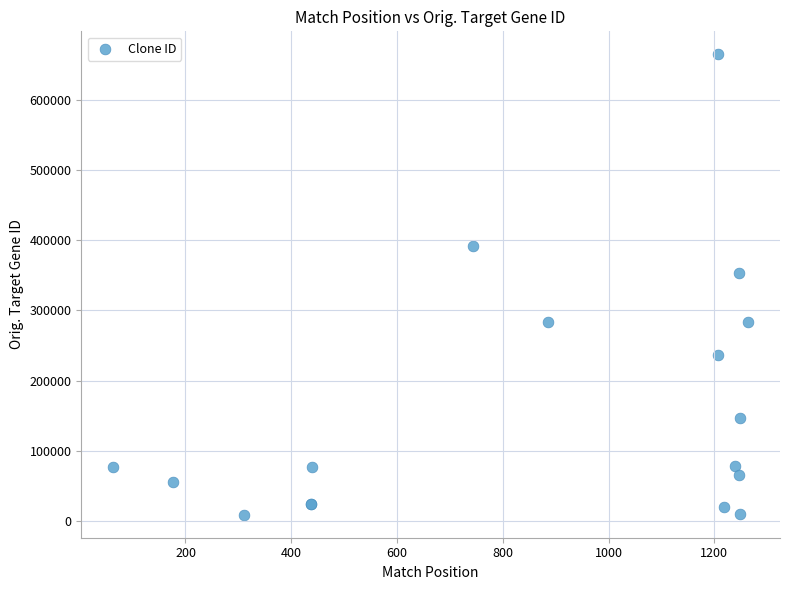

What Y value in the scatter plot is closest to 336922?

353188